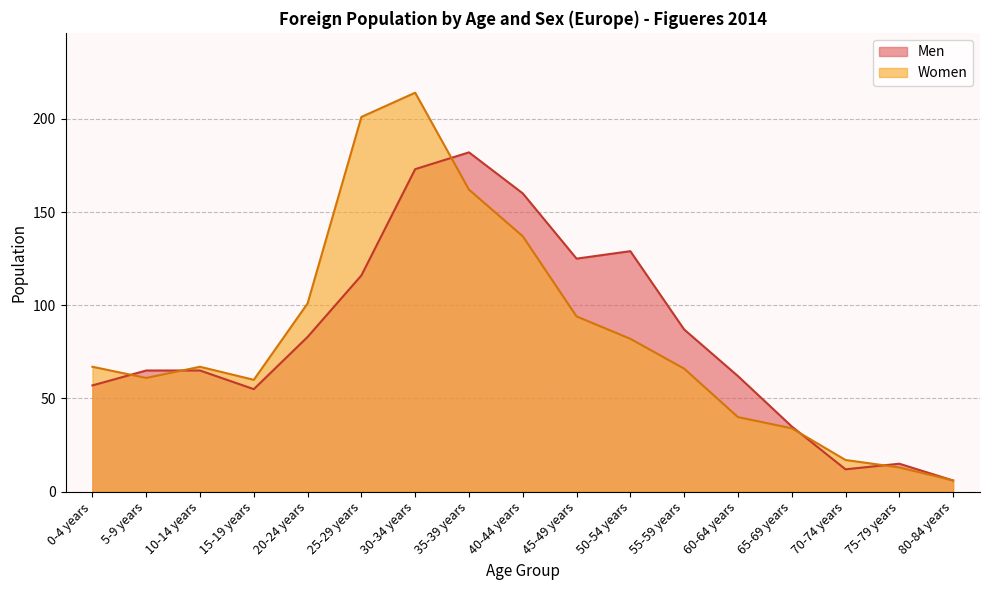

What is the total value across all series at 0-4 years?

124